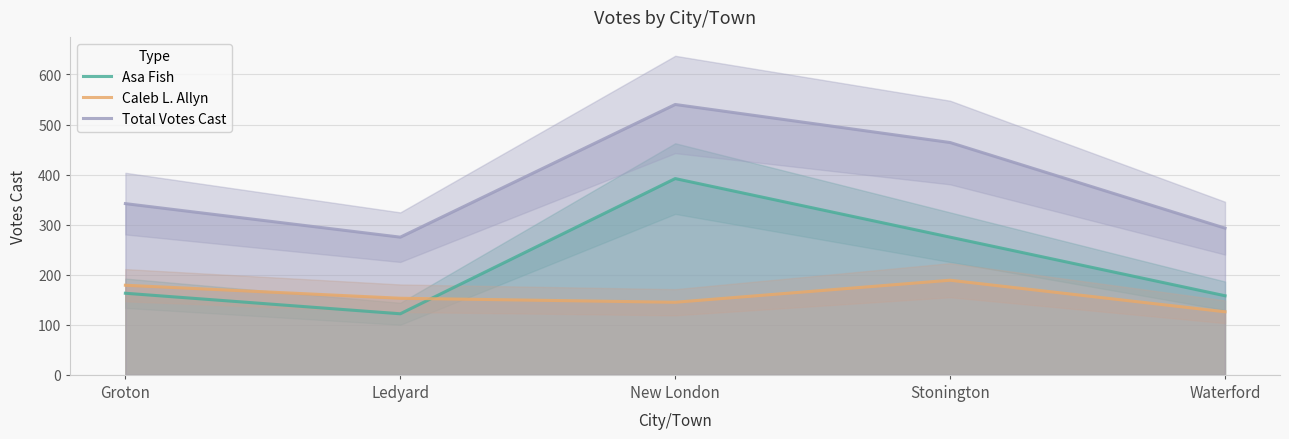

What is the maximum value for Caleb L. Allyn?

189